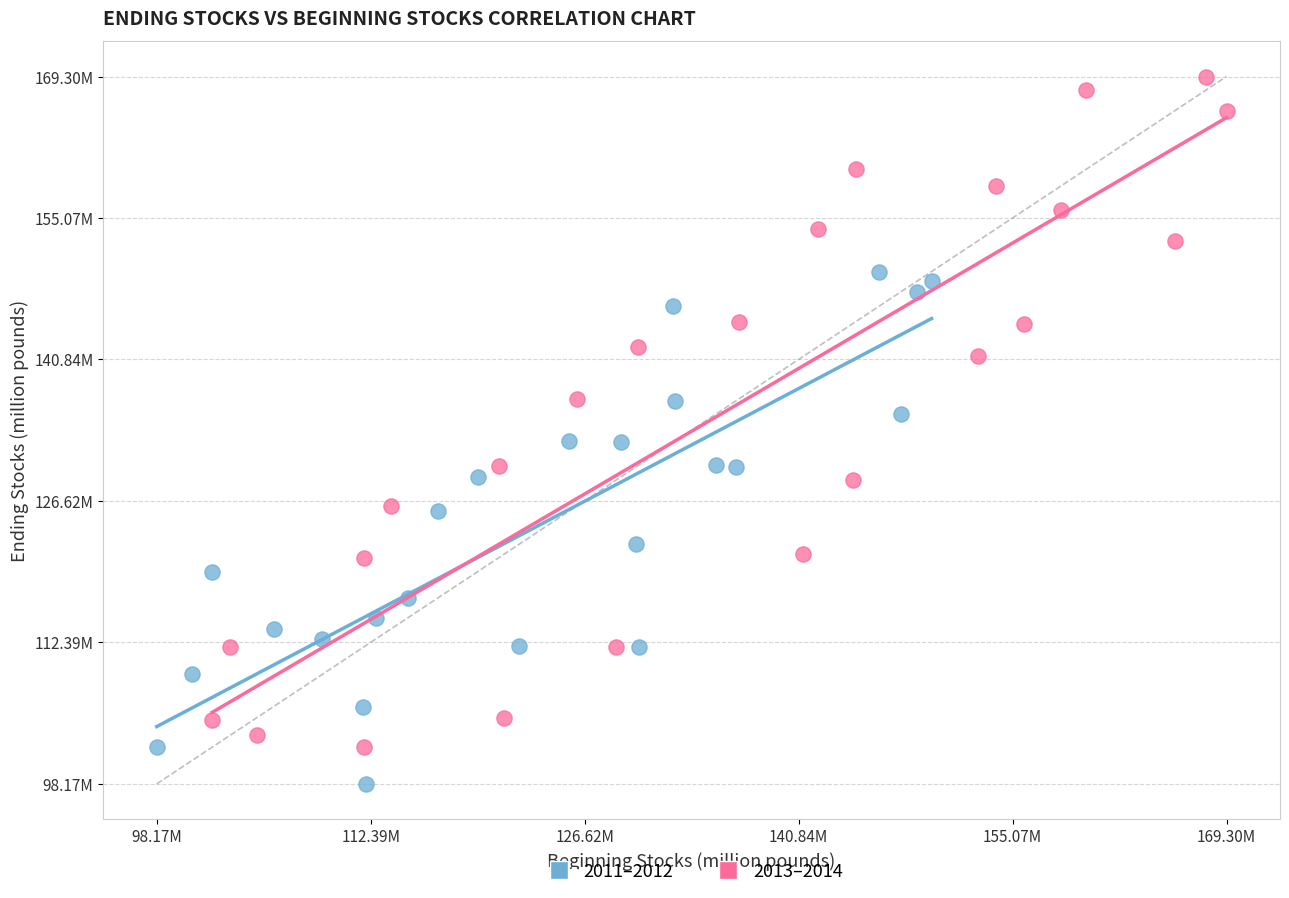

What are all the series names shown in the legend?

2011–2012, 2013–2014